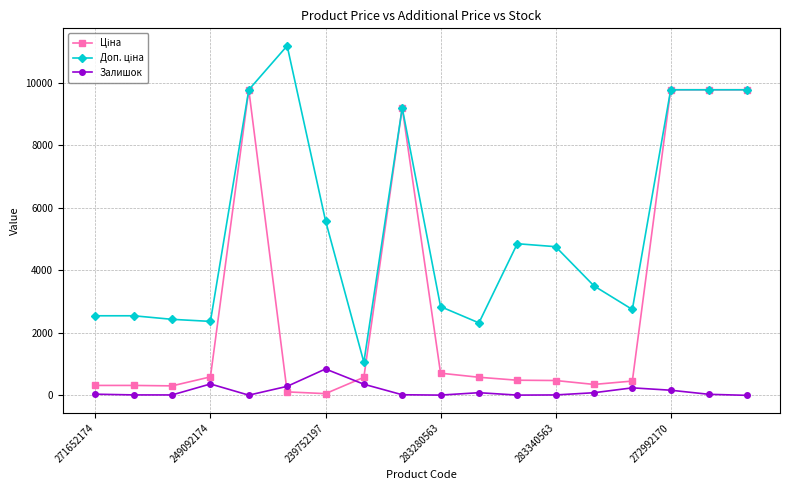

What is the greatest value displayed?

11182.0